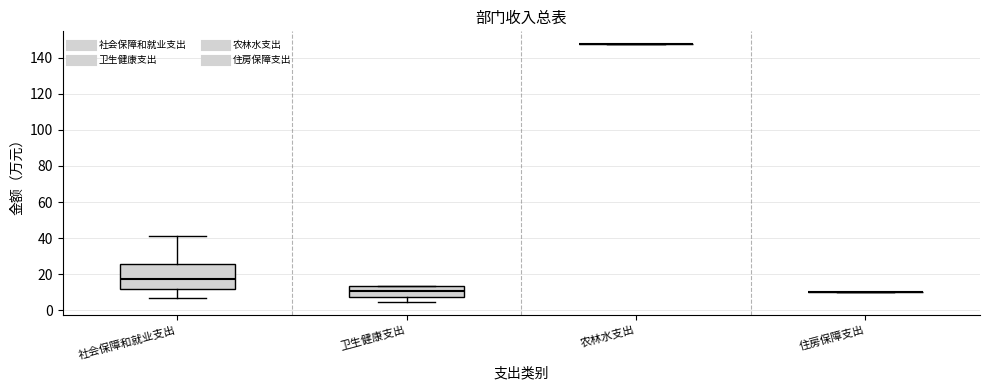

Reading left to right, read every box against the y-axis: the position of its median line, the range the box covers, and the ends of its whiskers. The values are not printed on the chart, so give them approximately, as read against the axis.

社会保障和就业支出: median 18, box 12 to 26, whiskers 6 to 42
卫生健康支出: median 10, box 8 to 14, whiskers 4 to 14
农林水支出: box collapsed to a line at 148, whiskers 148 to 148
住房保障支出: box collapsed to a line at 10, whiskers 10 to 10